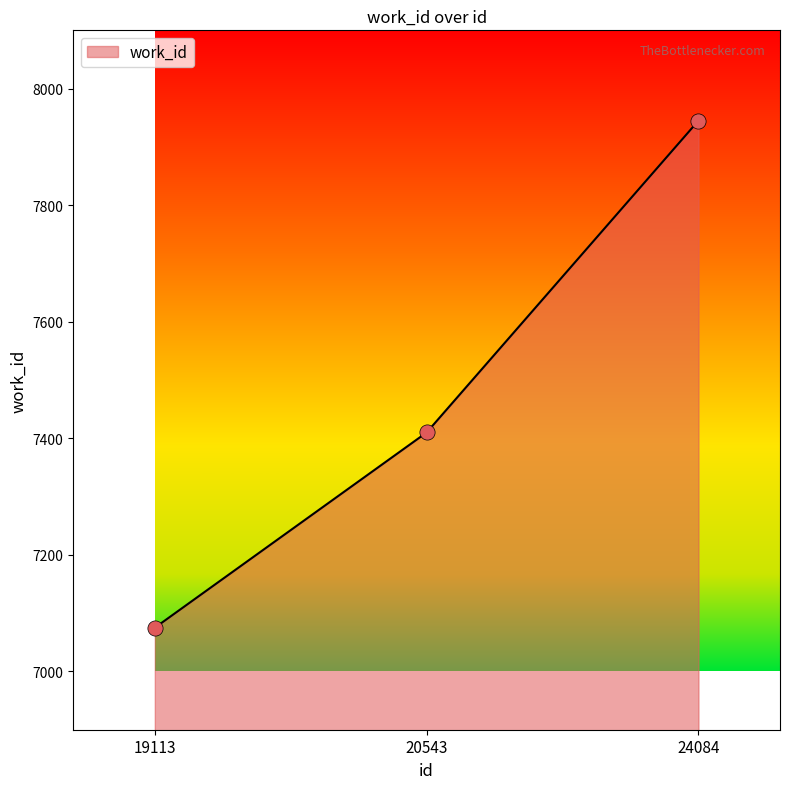

What is the ratio of the value at 20543 to the value at 19113?

1.0